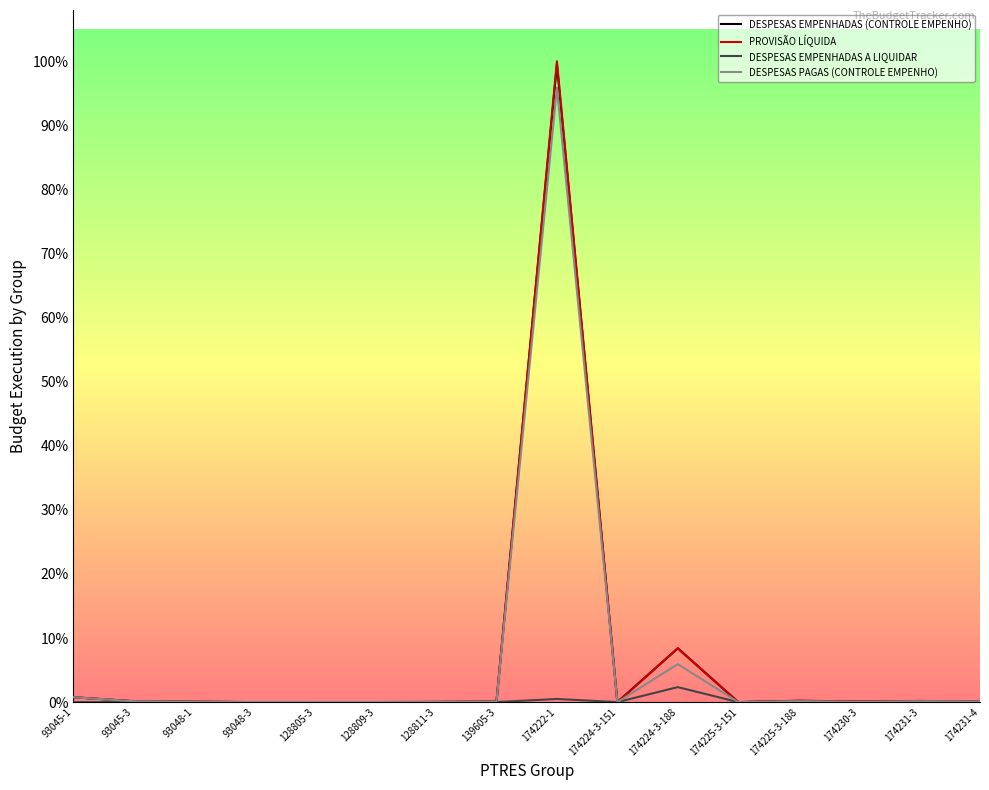

What are all the series names shown in the legend?

DESPESAS EMPENHADAS (CONTROLE EMPENHO), PROVISÃO LÍQUIDA, DESPESAS EMPENHADAS A LIQUIDAR, DESPESAS PAGAS (CONTROLE EMPENHO)